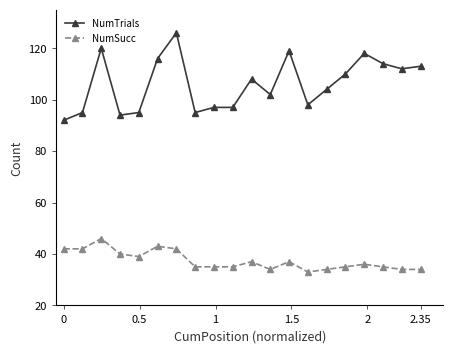

Which series has the largest range (max minus min)?

NumTrials